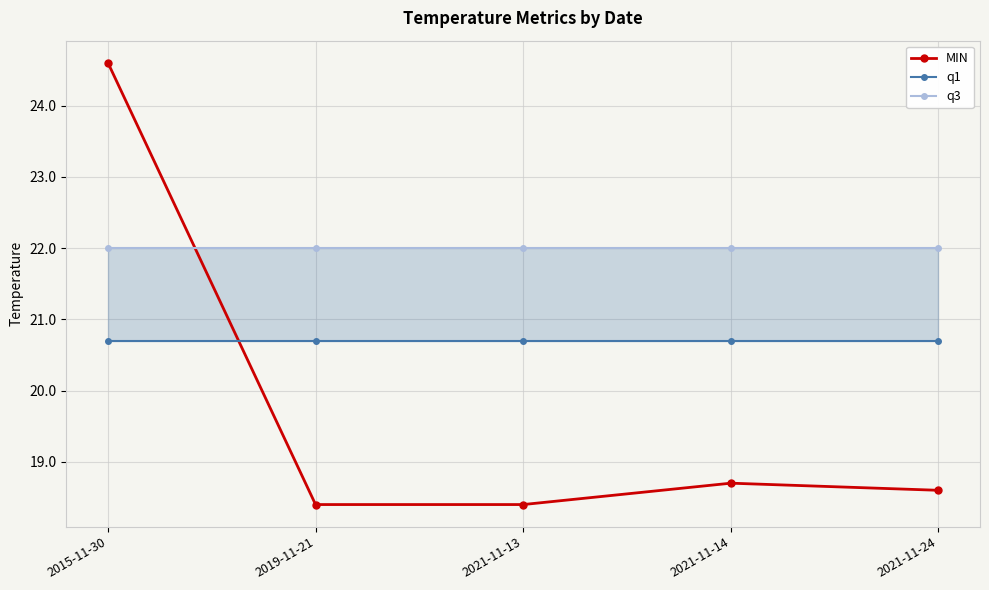

What is the minimum value for q3?

22.0